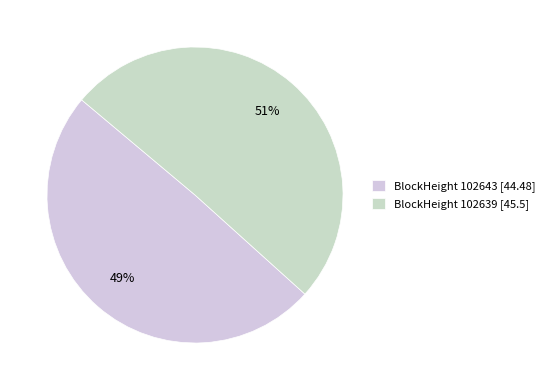

Count the number of slices in the pie.

2